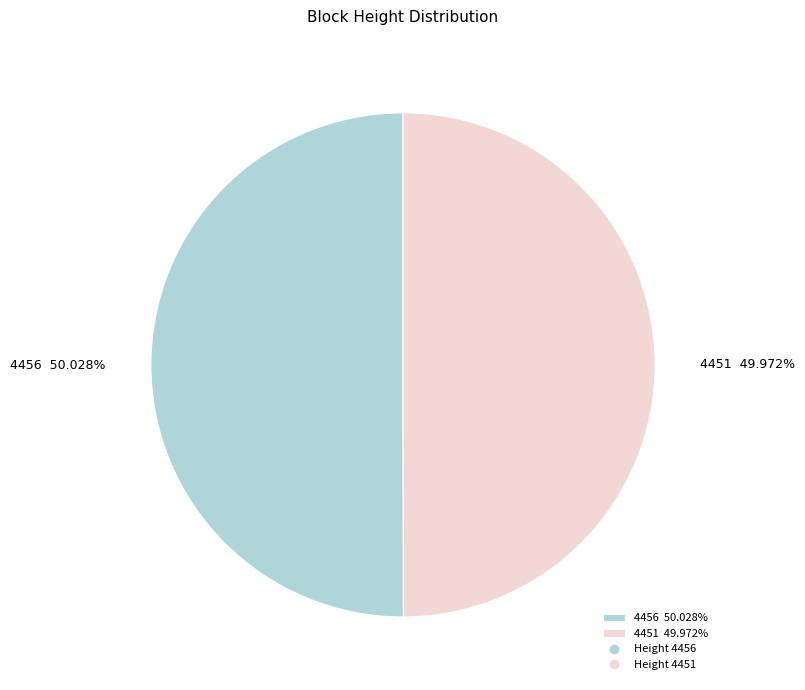

Is the sum of 4456 and 4451 greater than half?

Yes